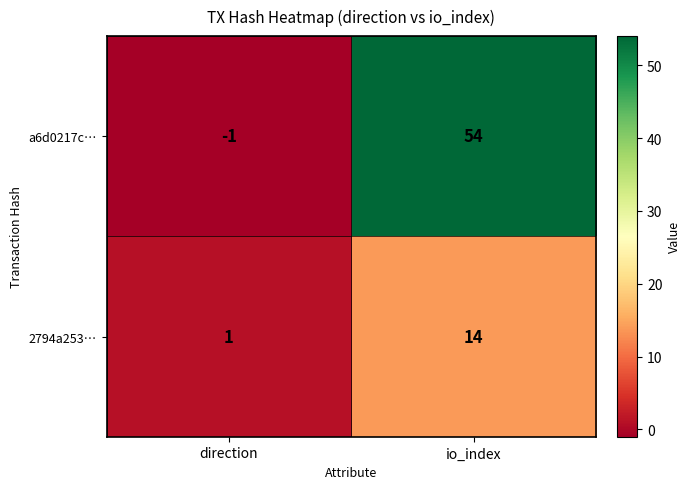

Which series has the widest spread of values?

a6d0217c…